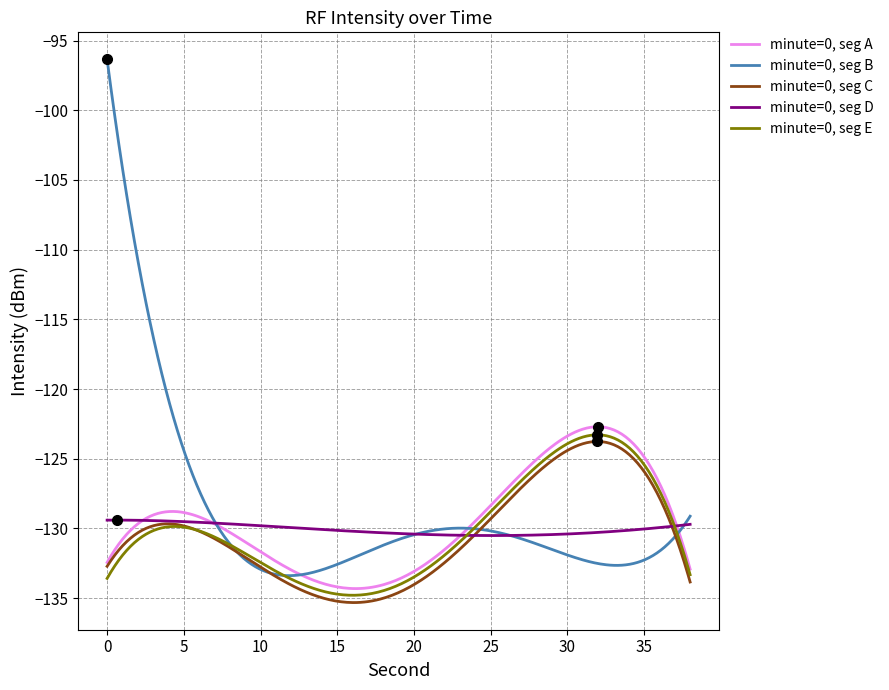

What is the greatest value displayed?

-96.4